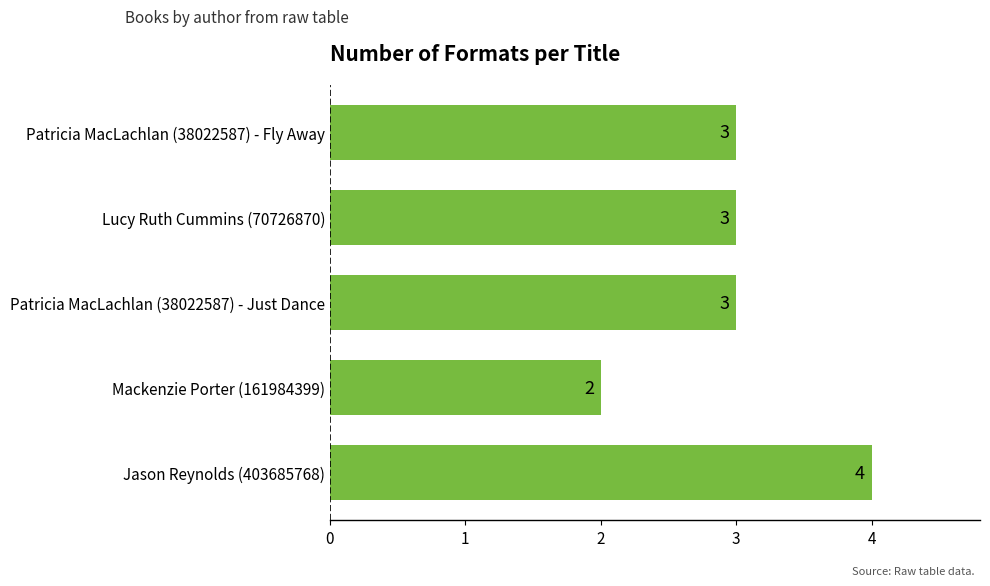

At which category does the chart reach its minimum across all series?

Mackenzie Porter (161984399)